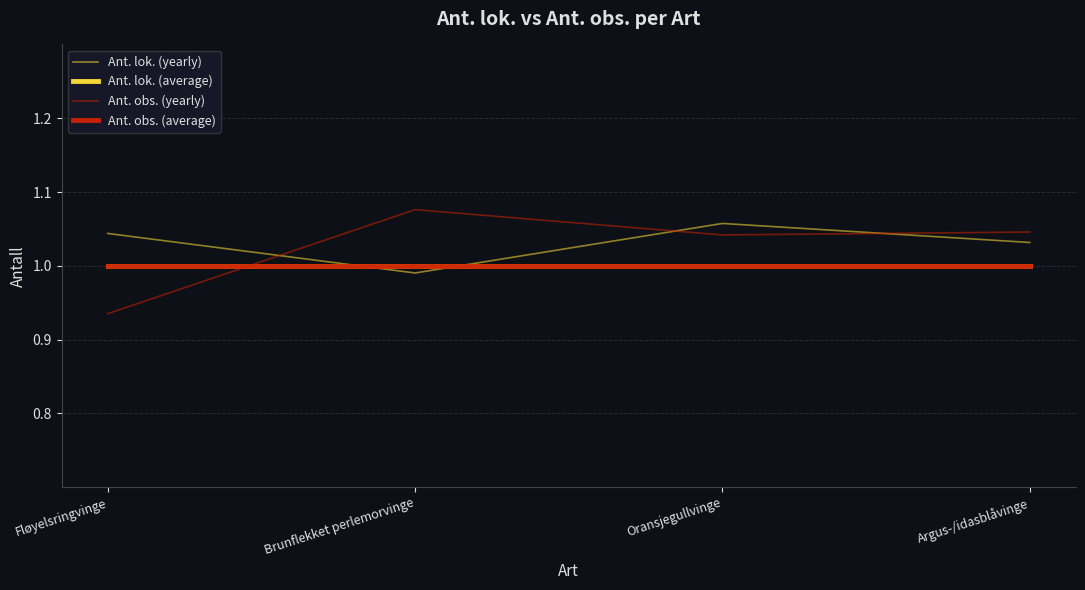

At which label is Ant. obs. (yearly) closest to 1?

Oransjegullvinge